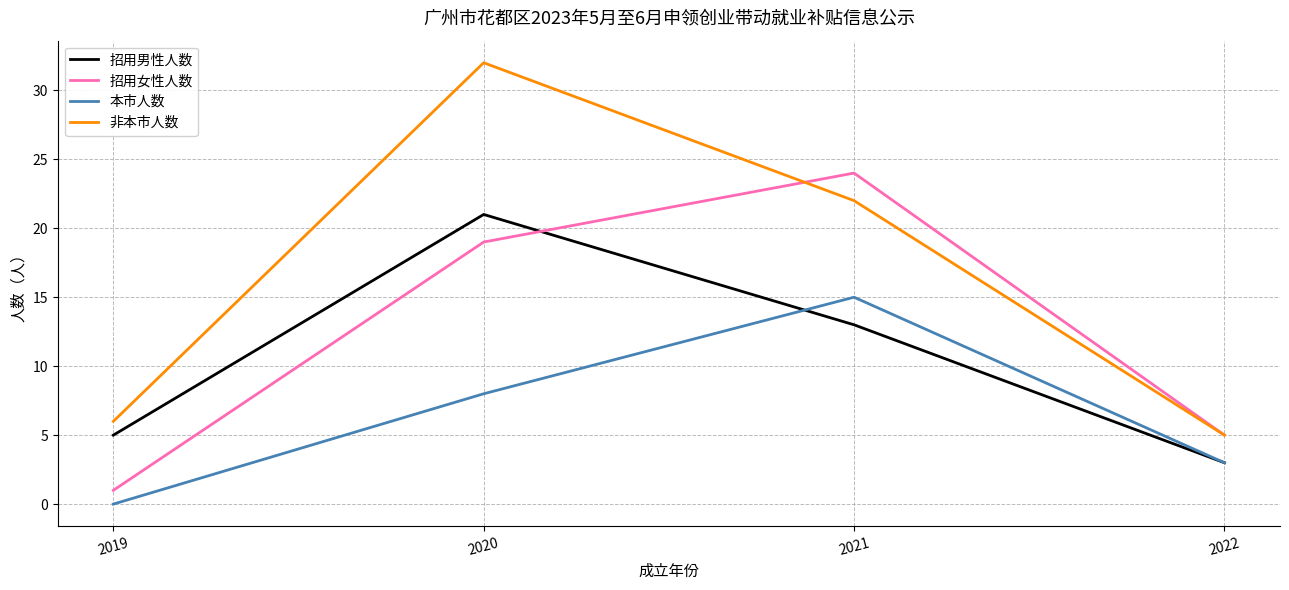

What is the maximum value shown in the chart?

32